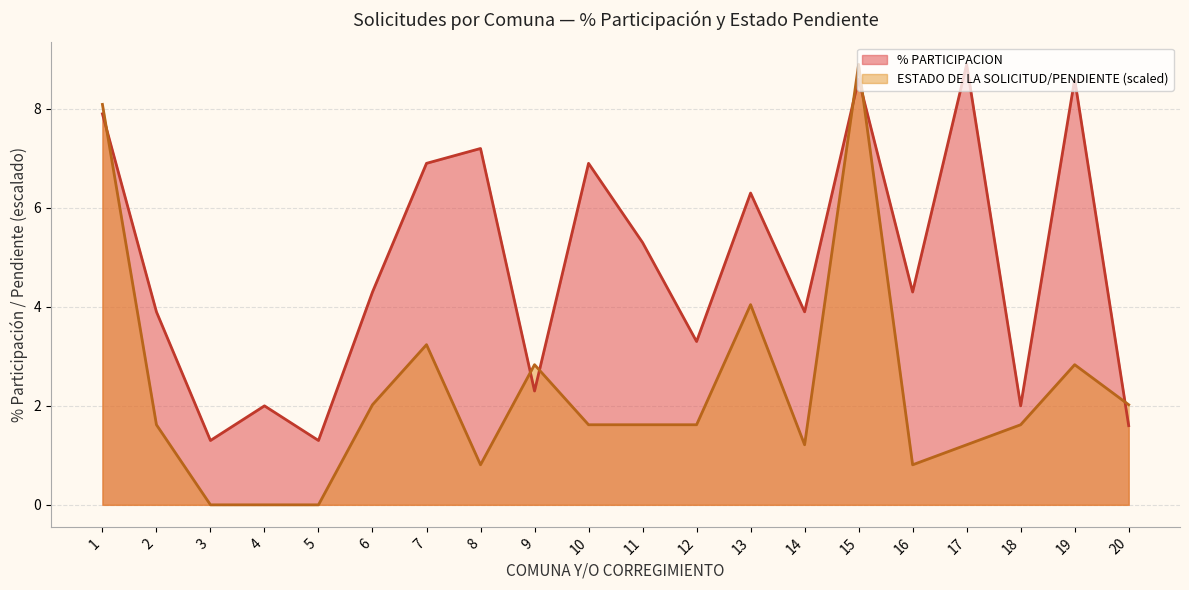

What value does the PENDIENTE series have at 17?

1.2